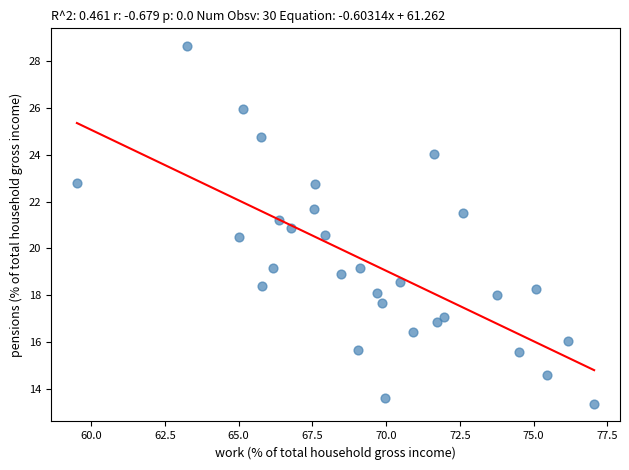

What is the range of Y values (max minus min)?

15.3